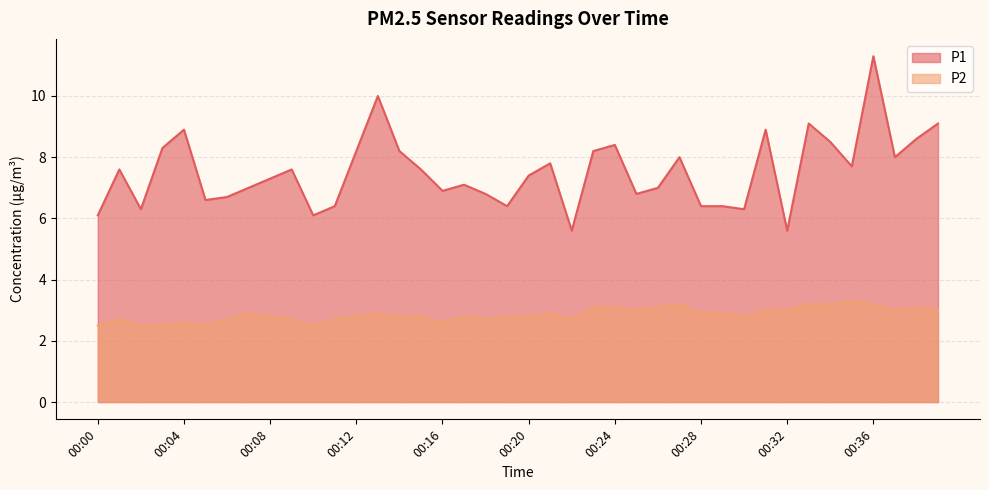

True or false: P1 and P2 intersect in this chart.

False